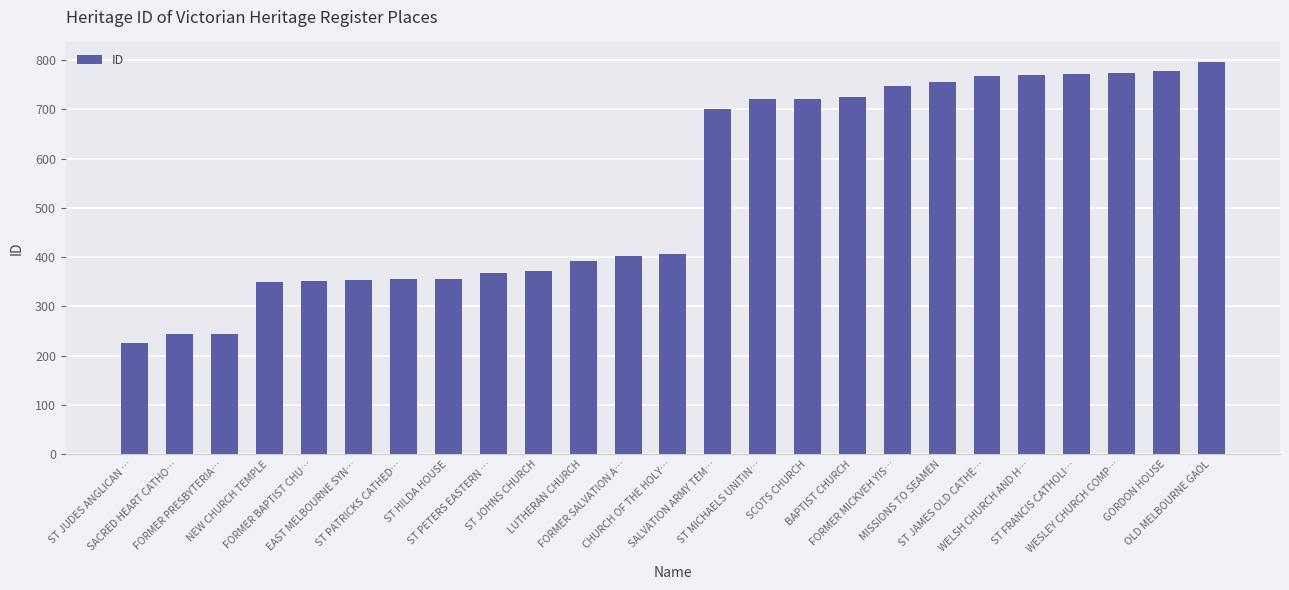

What is the change in value from ST PETERS EASTERN … to OLD MELBOURNE GAOL?

+428